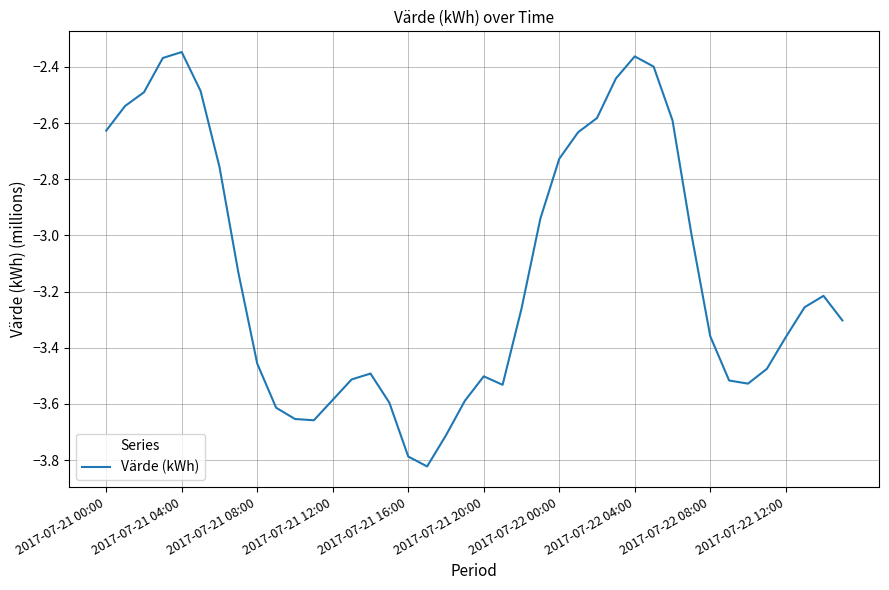

True or false: there are more than 1 points higher than both neighbors.

True